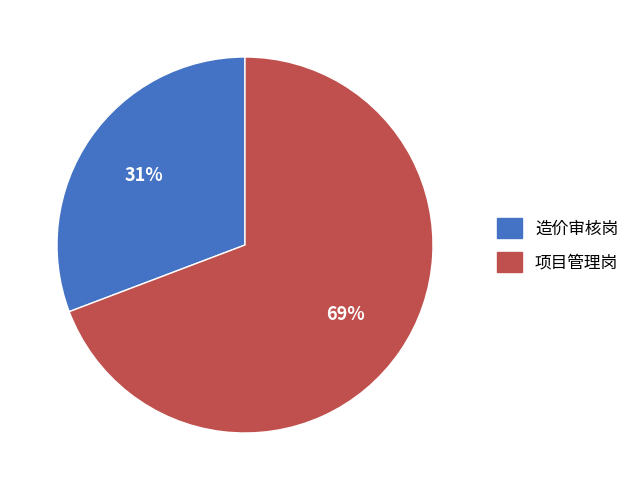

Which slice is the largest?

项目管理岗